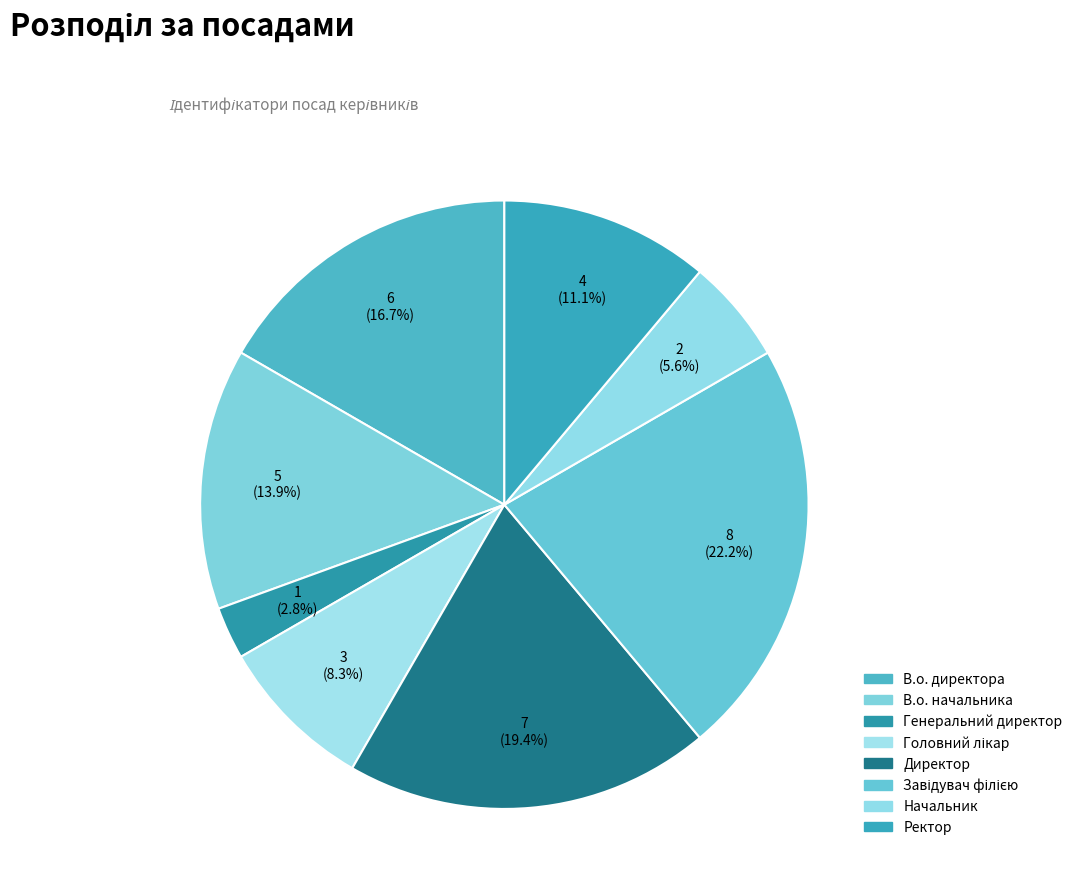

Is it true that В.о. начальника is 14% of the pie?

True